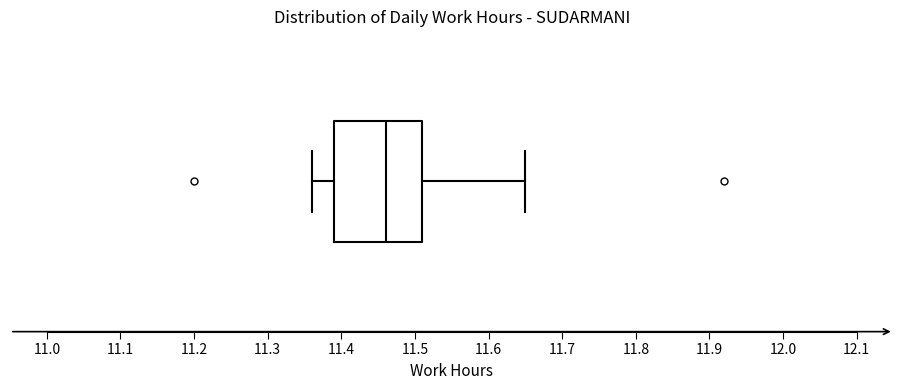

Transcribe this box plot: give where the median line is, the range the box spans, and where the two whiskers end, as read against the x-axis. The values are not printed on the chart, so give them approximately, as read against the axis.

median 11.46, box 11.39 to 11.51, whiskers 11.36 to 11.65